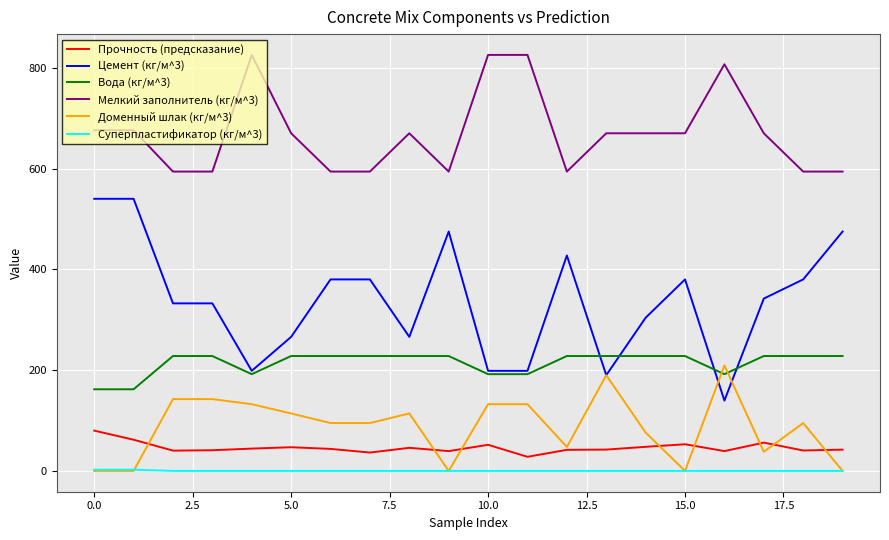

True or false: Цемент (кг/м^3) and Мелкий заполнитель (кг/м^3) cross at least once.

False